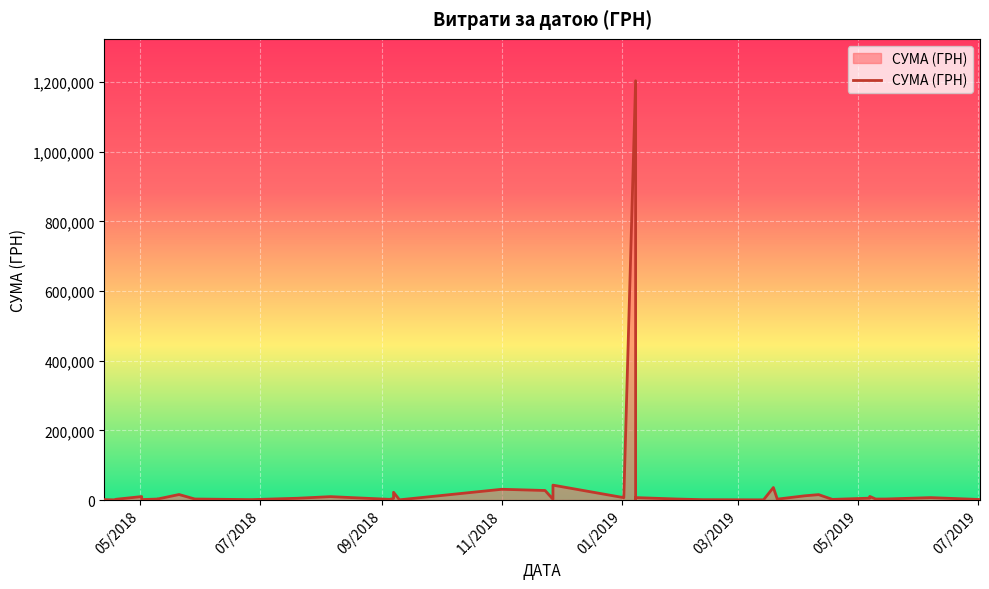

How many points are lower than both their immediate neighbors (excluding endpoints)?

13